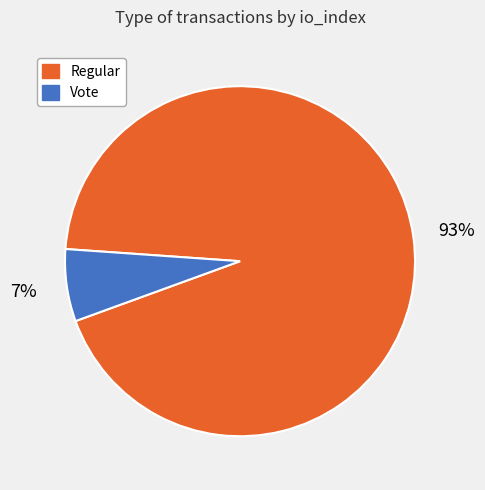

Is there a majority slice in this chart?

Yes